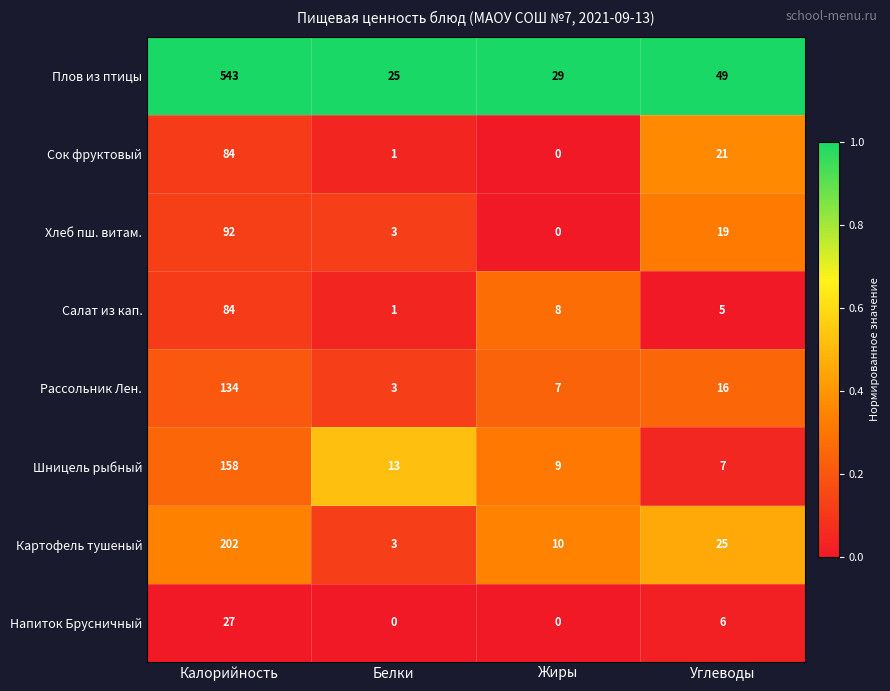

The value of Плов из птицы at Жиры is 29. True or false?

True